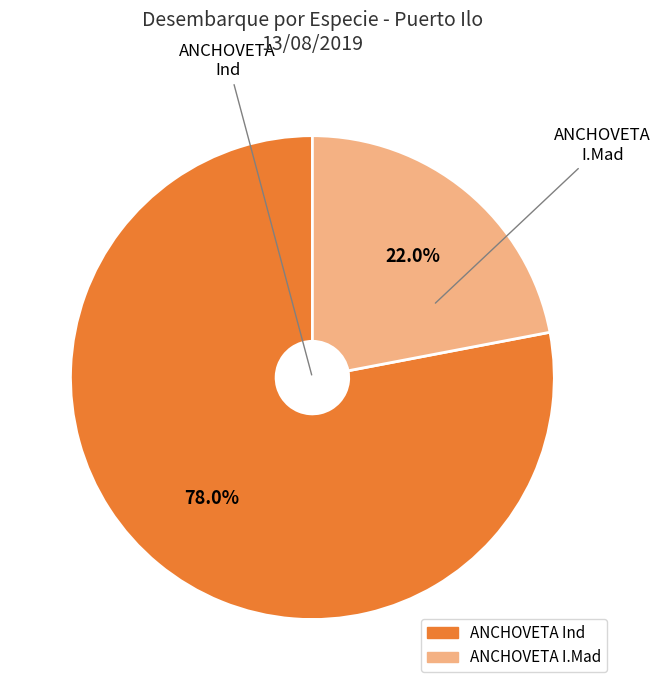

Is there any slice that represents more than half of the pie?

Yes